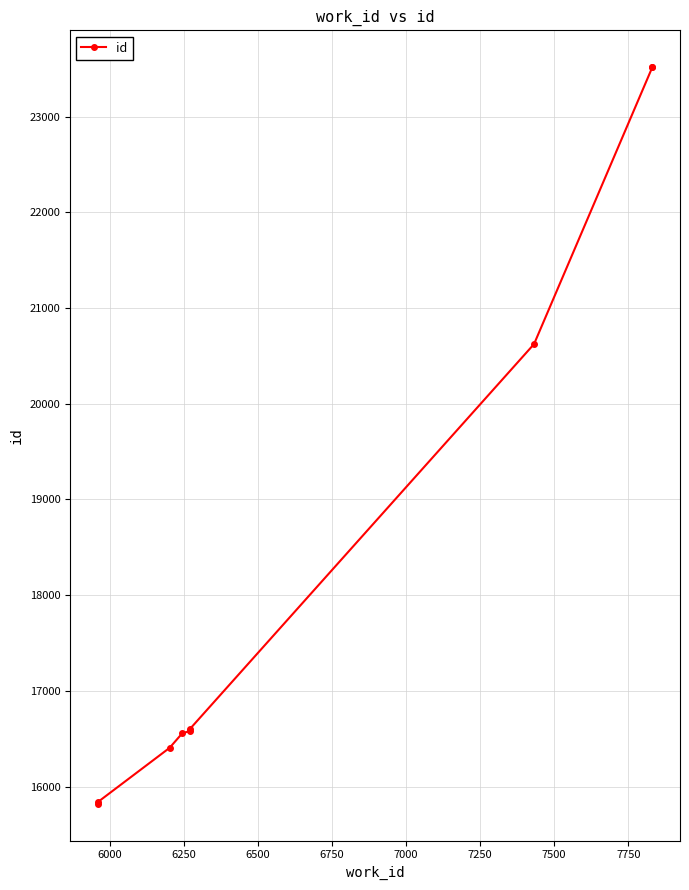

What is the greatest value displayed?

23516